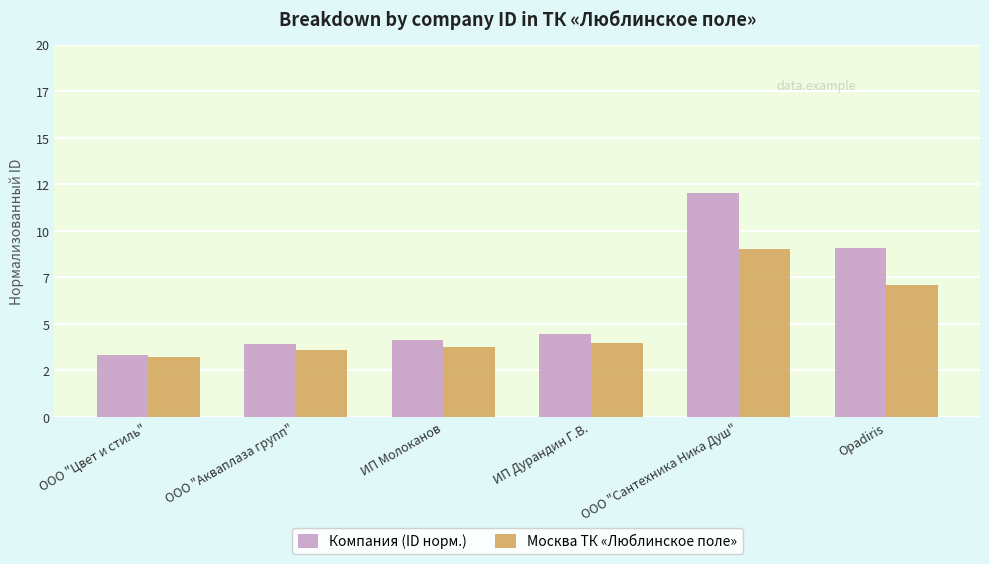

What are all the series names shown in the legend?

Компания (ID норм.), Москва ТК «Люблинское поле»